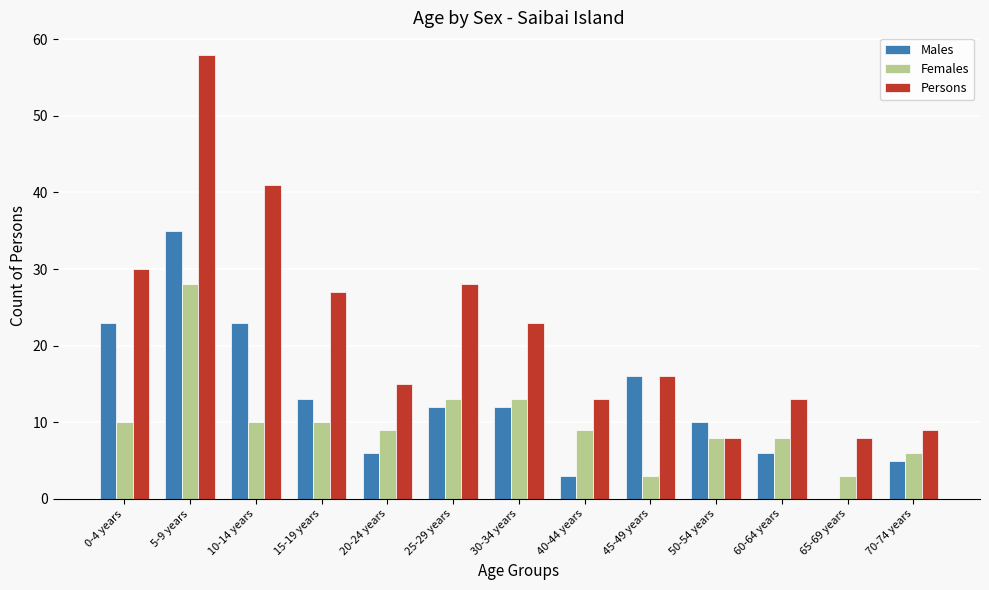

Reading left to right, extract all data points from this chart.

Males: 23	35	23	13	6	12	12	3	16	10	6	0	5
Females: 10	28	10	10	9	13	13	9	3	8	8	3	6
Persons: 30	58	41	27	15	28	23	13	16	8	13	8	9